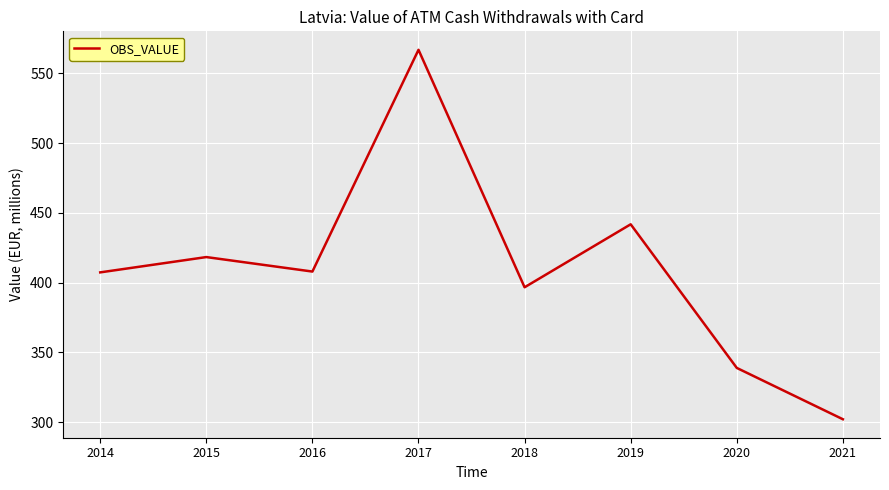

What is the ratio of the value at 2021 to the value at 2017?

0.5